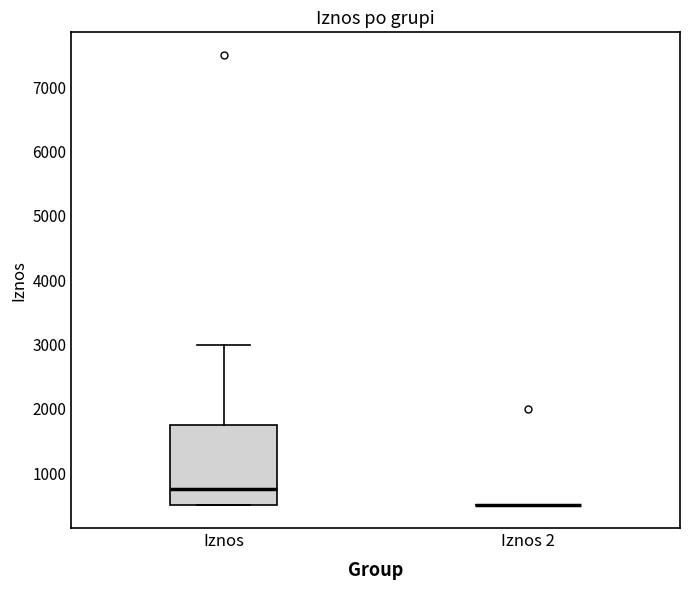

Reading left to right, transcribe this box plot: for each box, give where its median line is, the range the box spans, and where its two whiskers end, as read against the y-axis. The values are not printed on the chart, so give them approximately, as read against the axis.

Iznos: median 800, box 500 to 1800, whiskers 500 to 3000
Iznos 2: box collapsed to a line at 500, whiskers 500 to 500